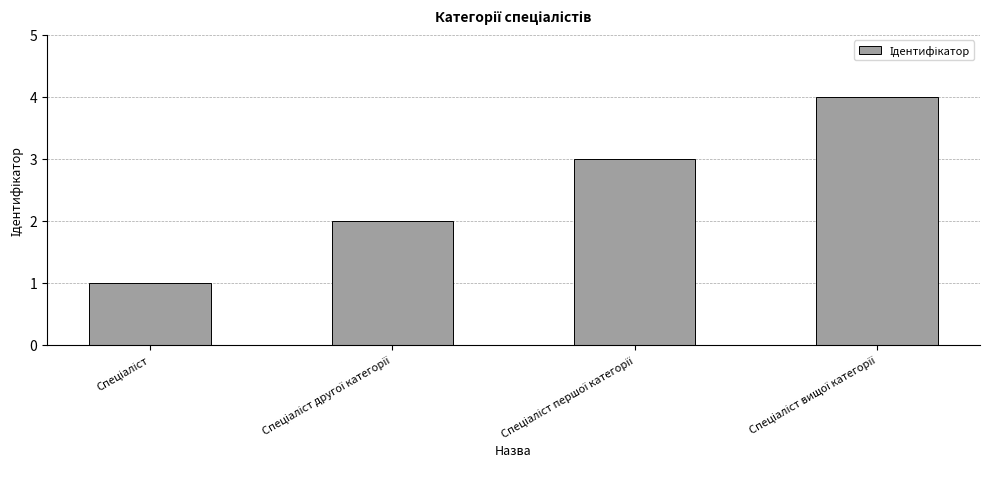

Does the chart contain any negative values?

No